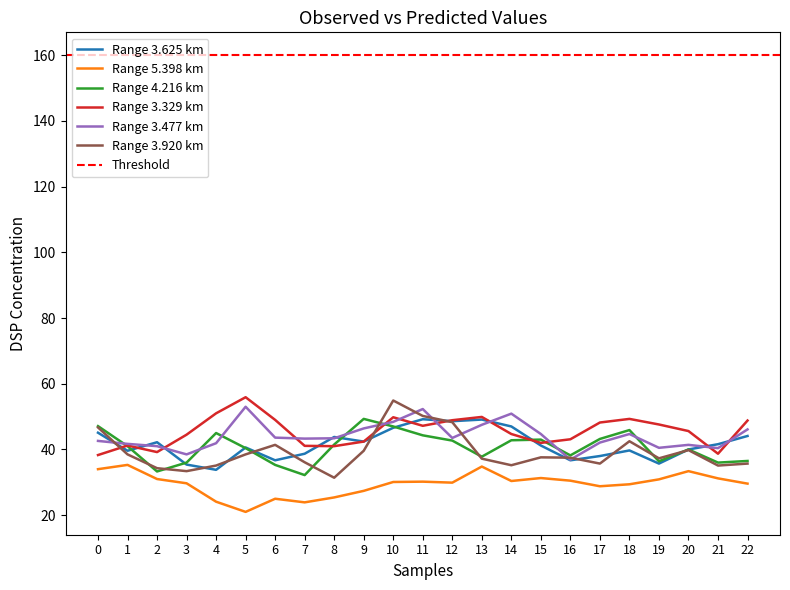

At how many categories does at least one series exceed 38?

23